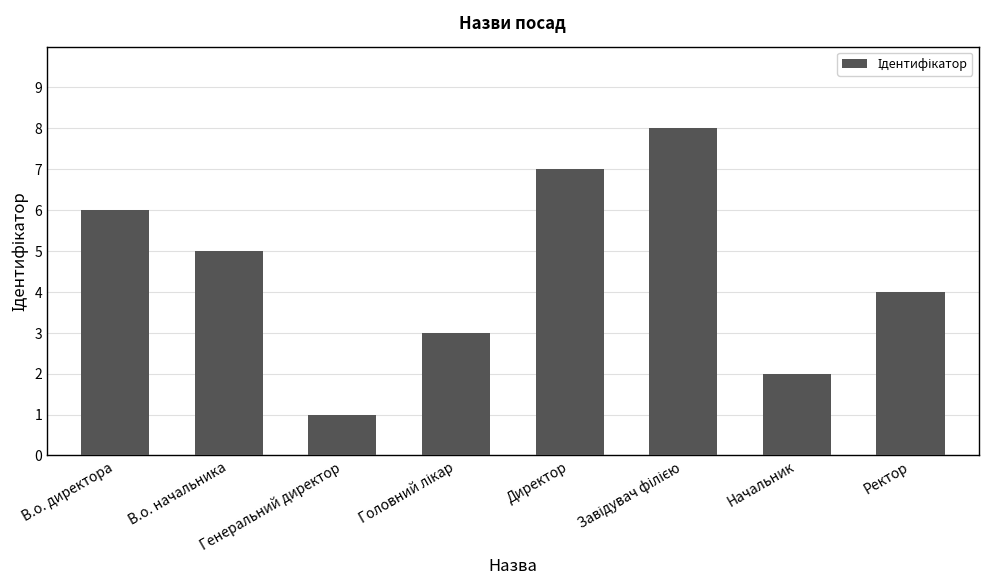

What is the difference between the maximum and minimum values?

7